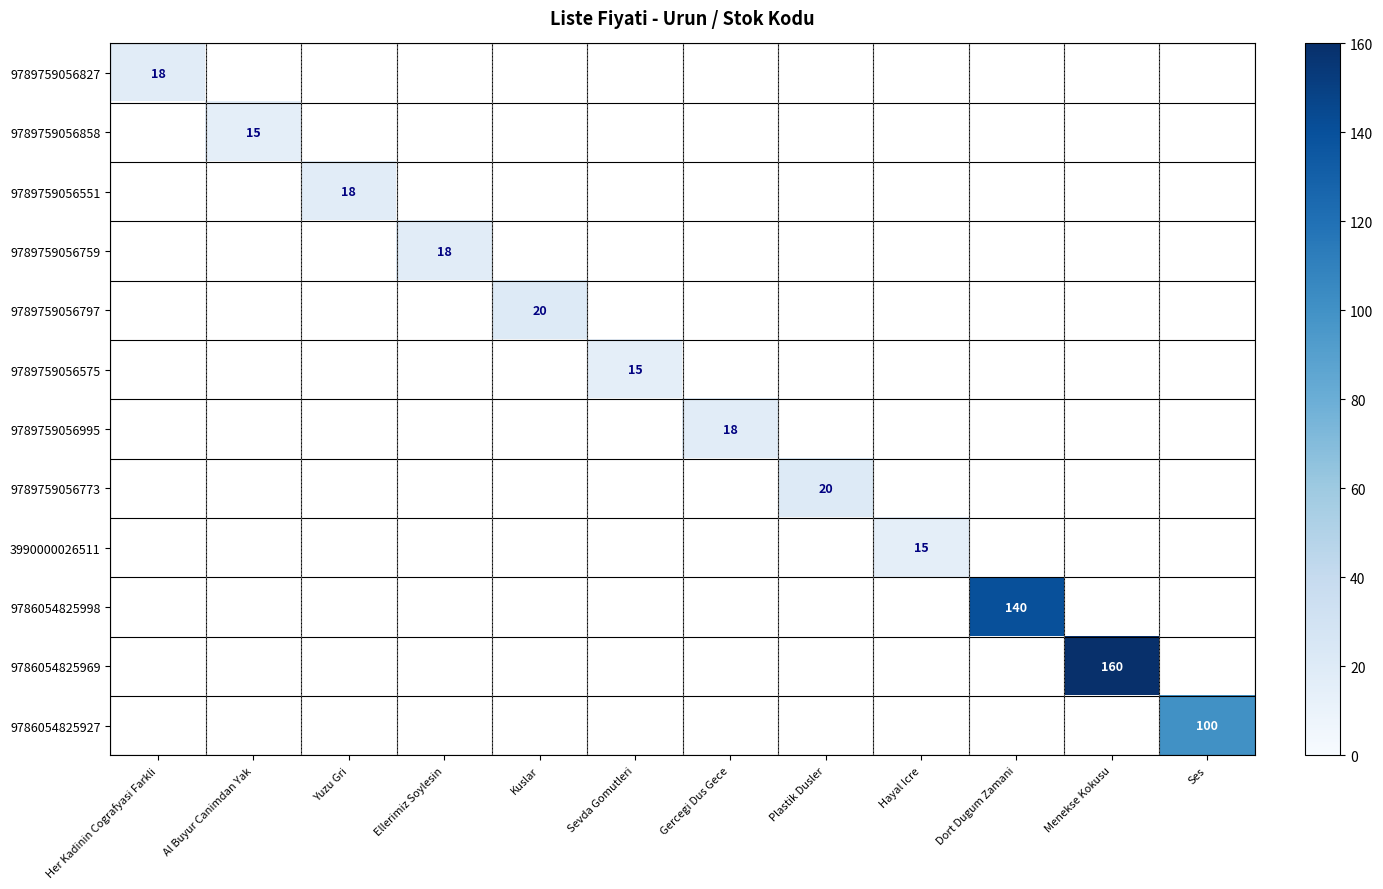

How many series are shown in this chart?

12